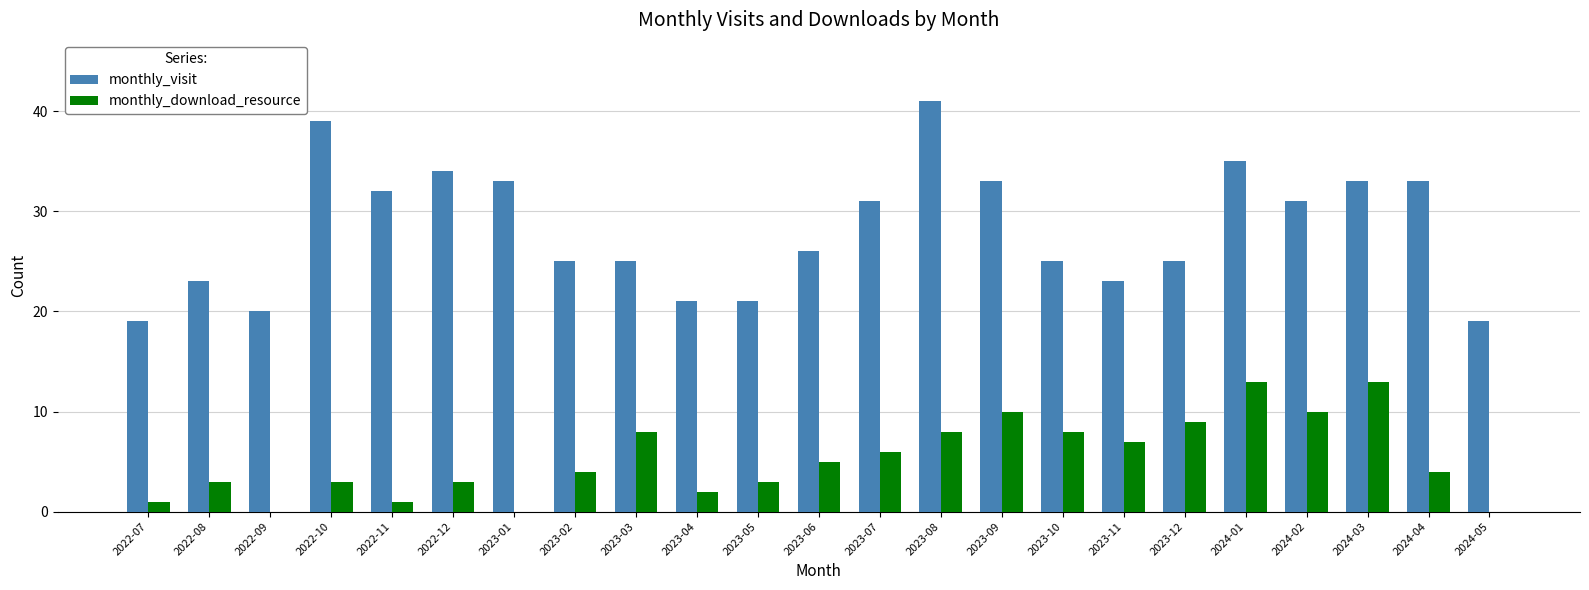

Where is monthly_download_resource nearest to the value 6?

2023-07